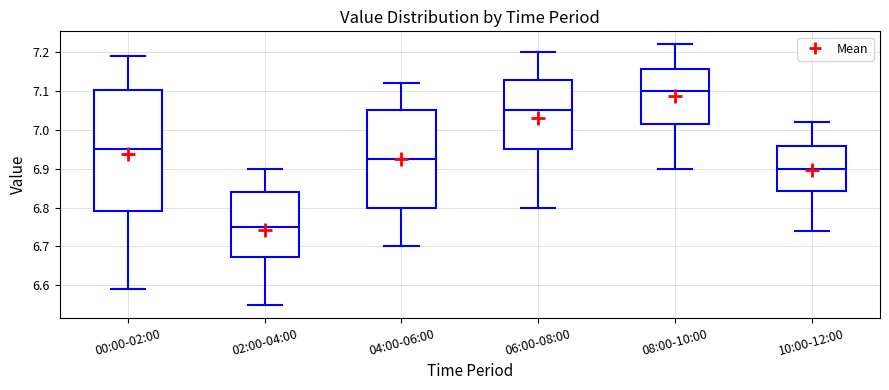

Which box has the lowest median line?

02:00-04:00